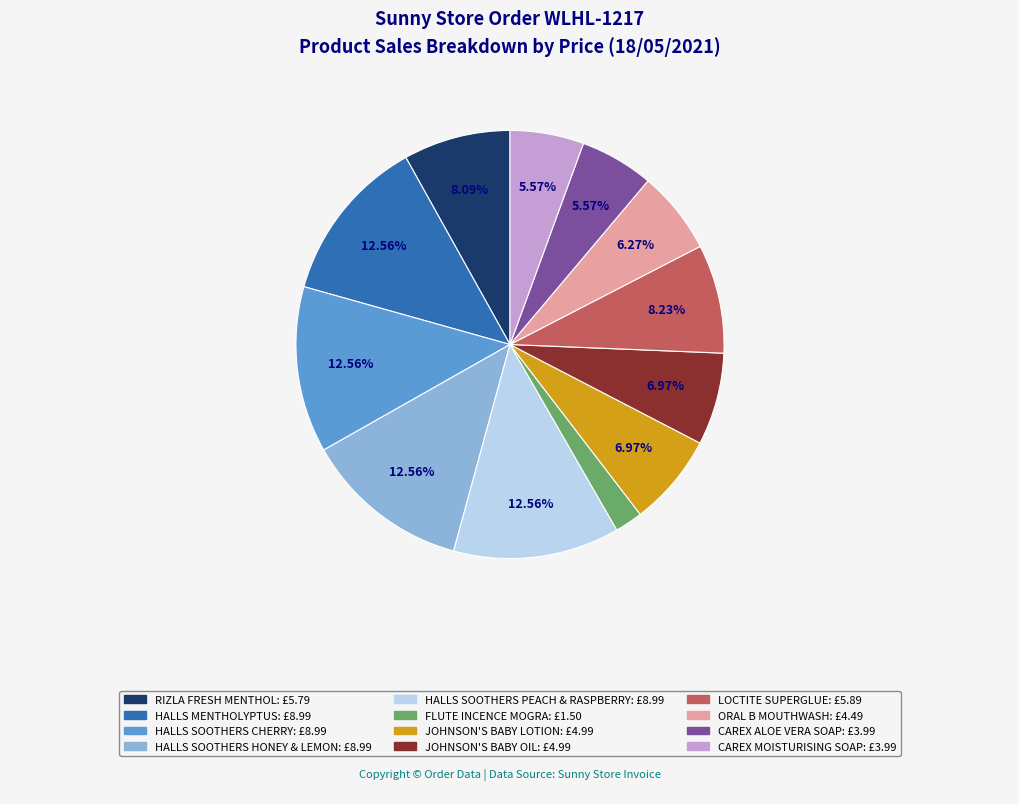

Is there a majority slice in this chart?

No